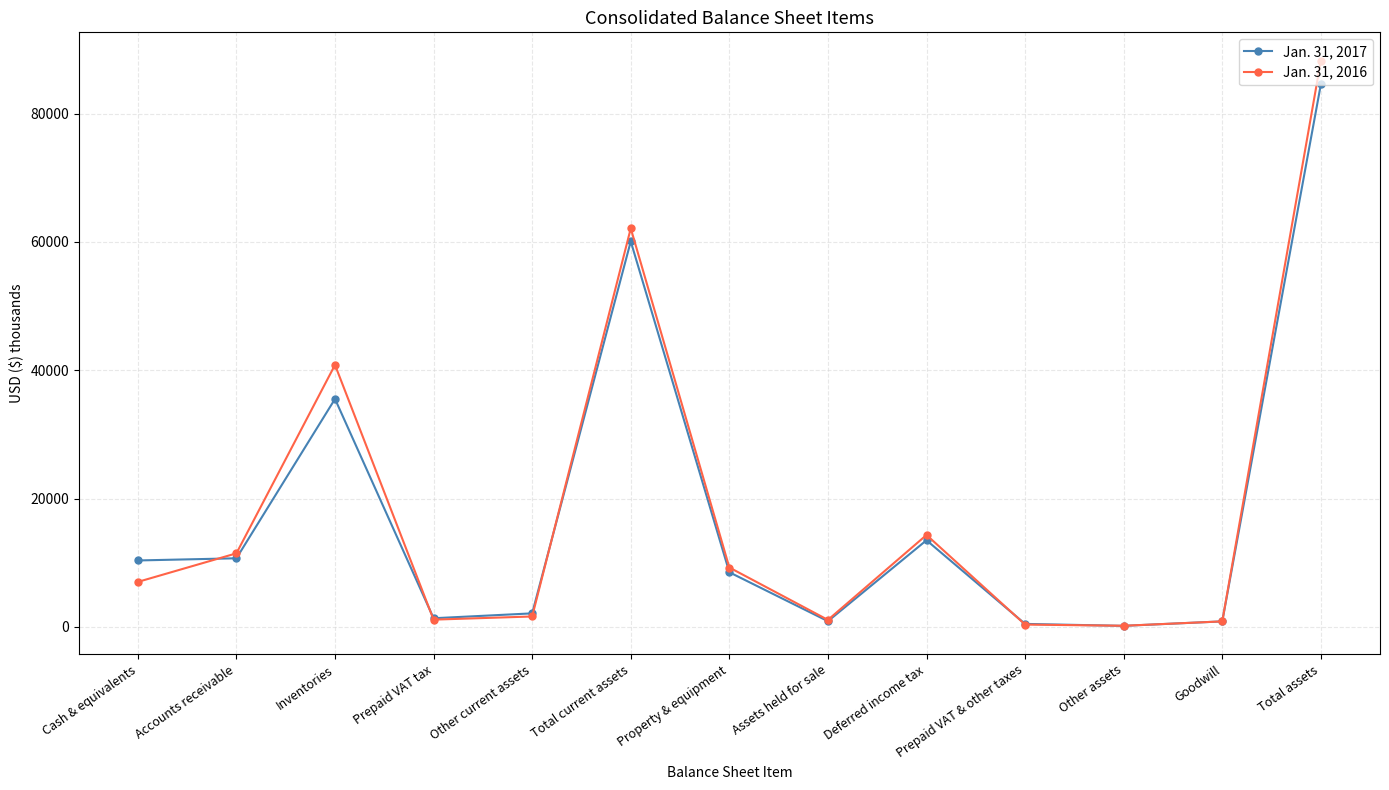

Where is the first local maximum for Jan. 31, 2017?

Inventories